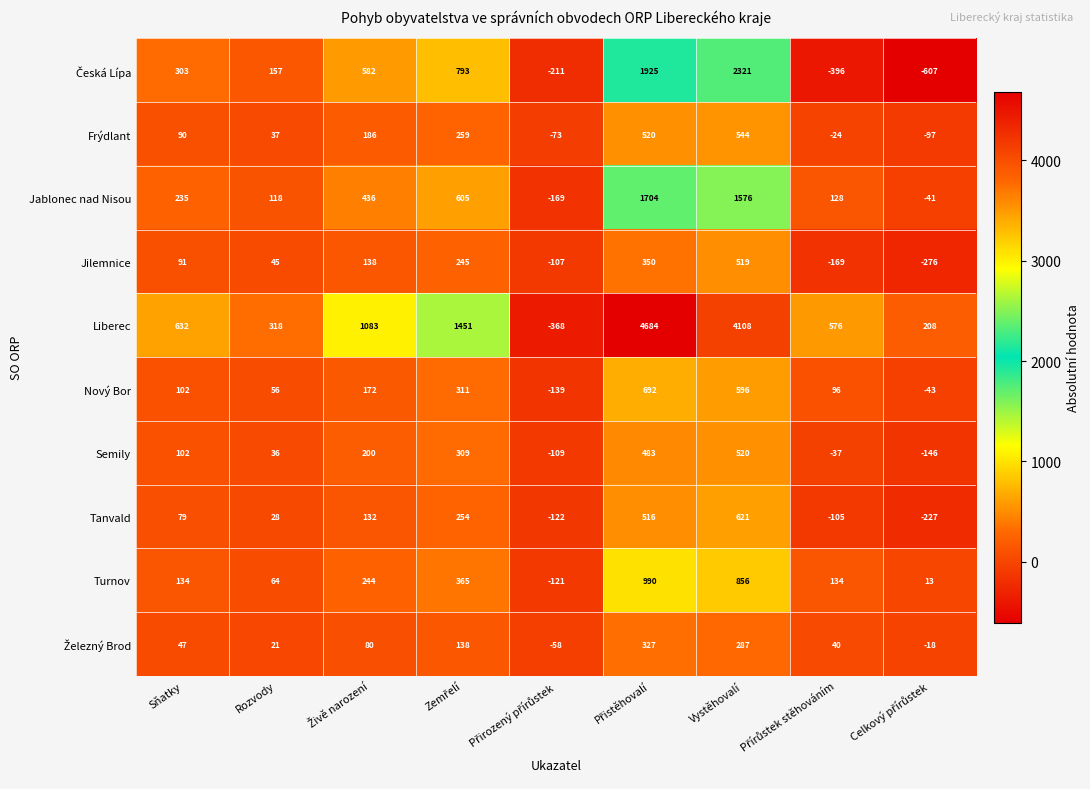

Count the number of data series in this chart.

10